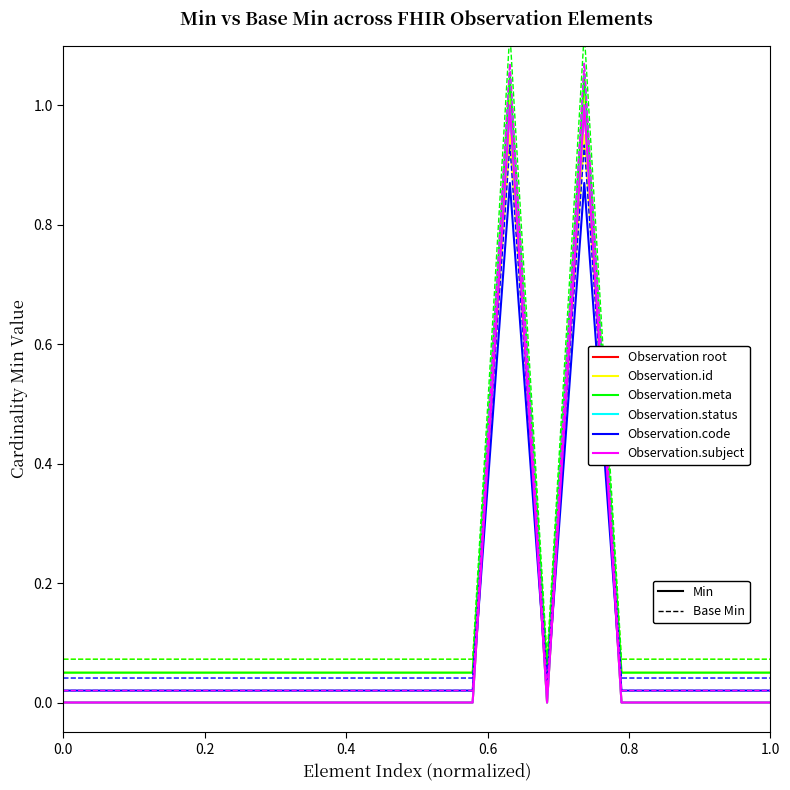

How many interior local valleys does the Observation.meta series have?

1